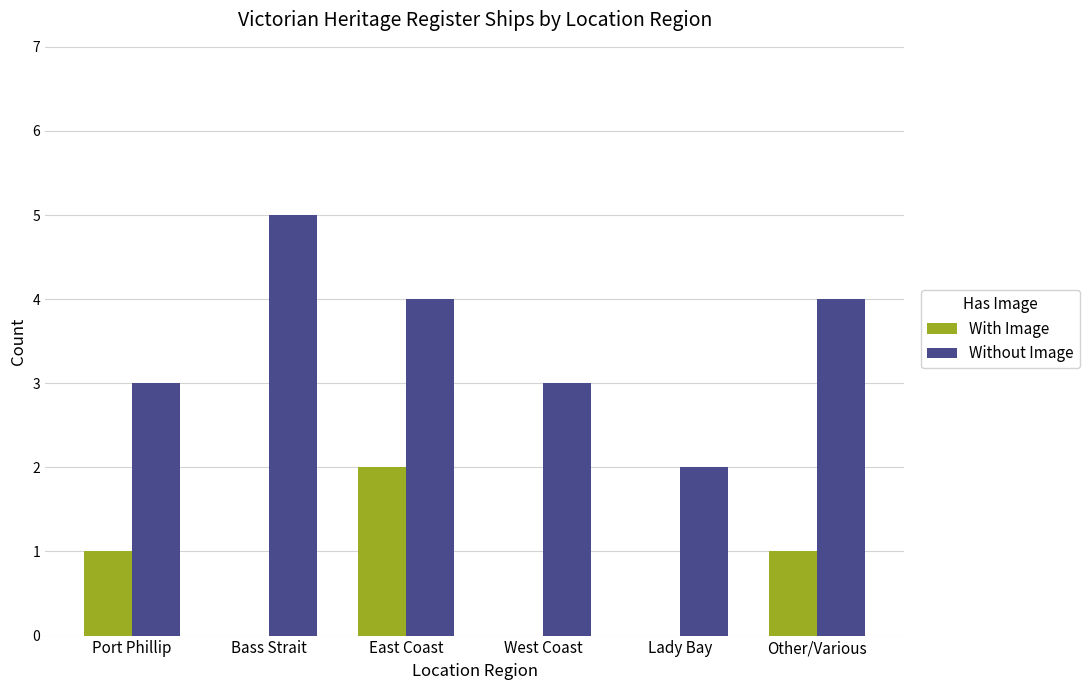

Reading left to right, extract all data points from this chart.

With Image: 1	0	2	0	0	1
Without Image: 3	5	4	3	2	4